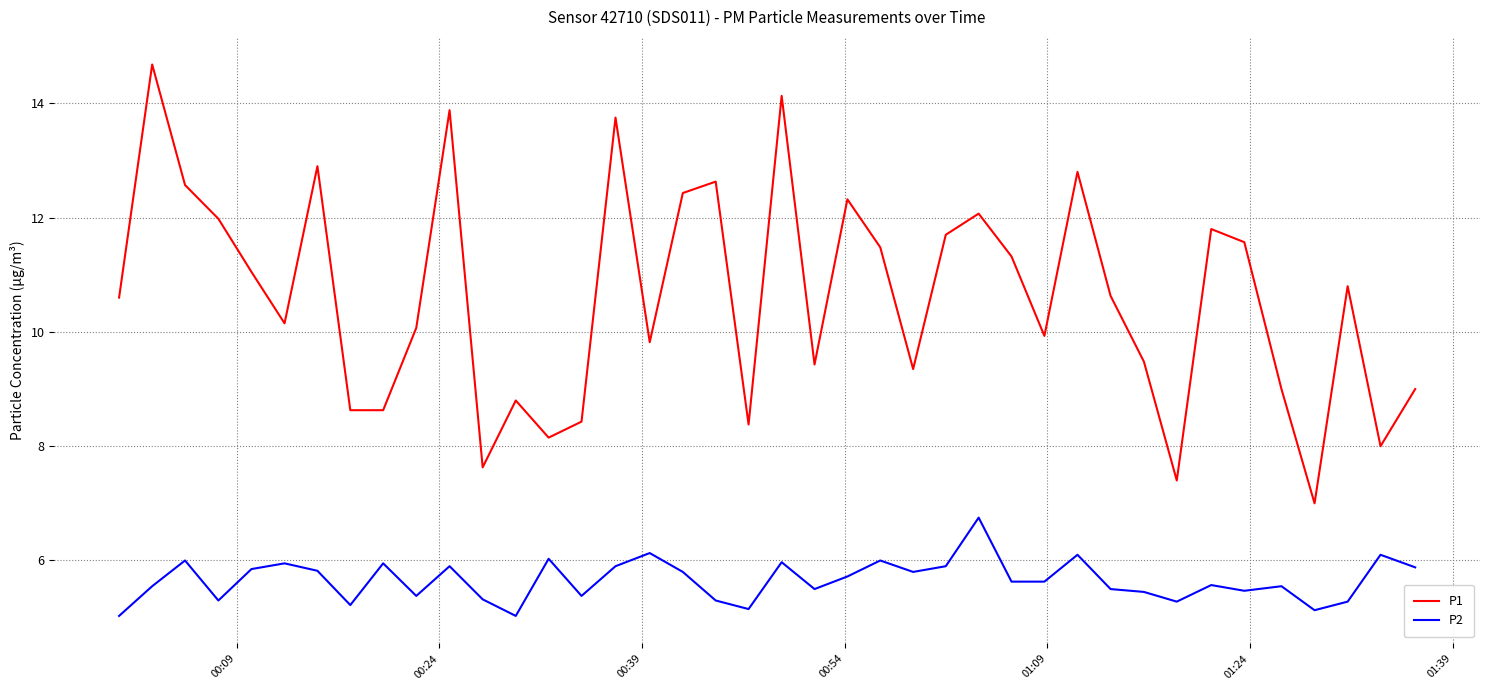

Count the number of data series in this chart.

2